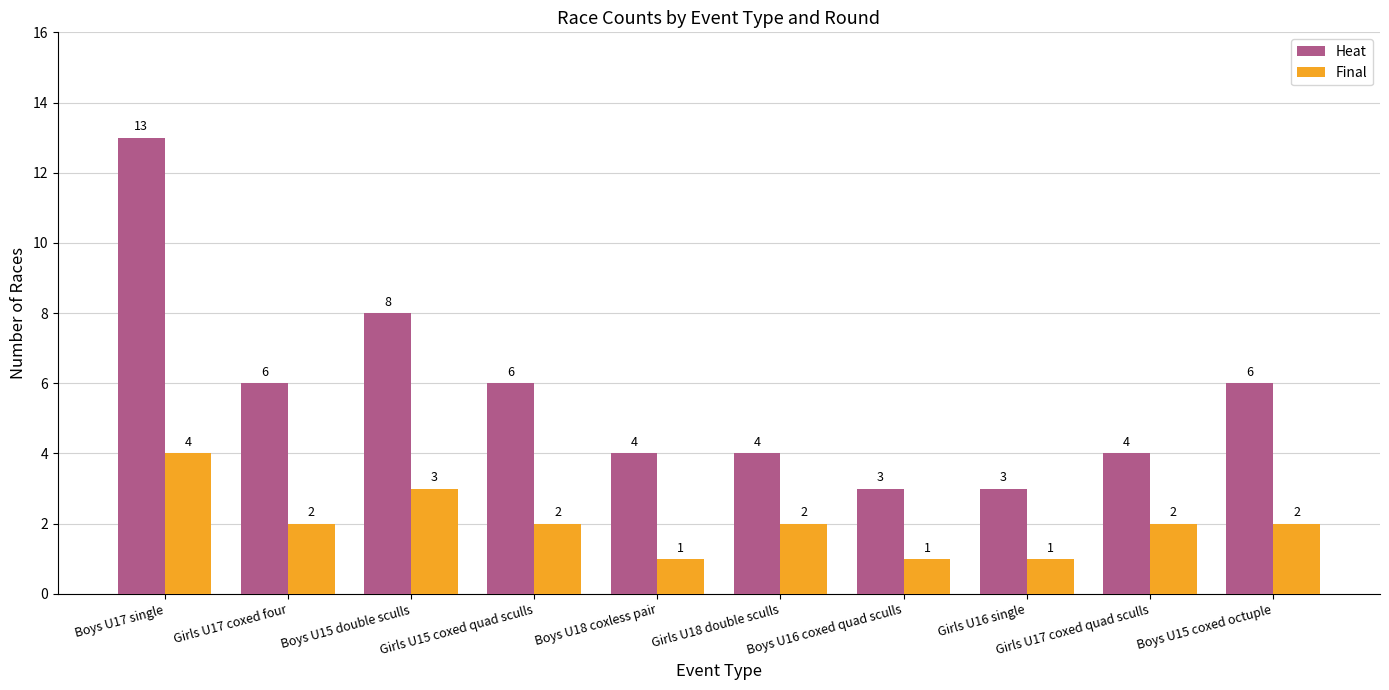

True or false: Final has a value of 1 at Girls U18 double sculls.

False